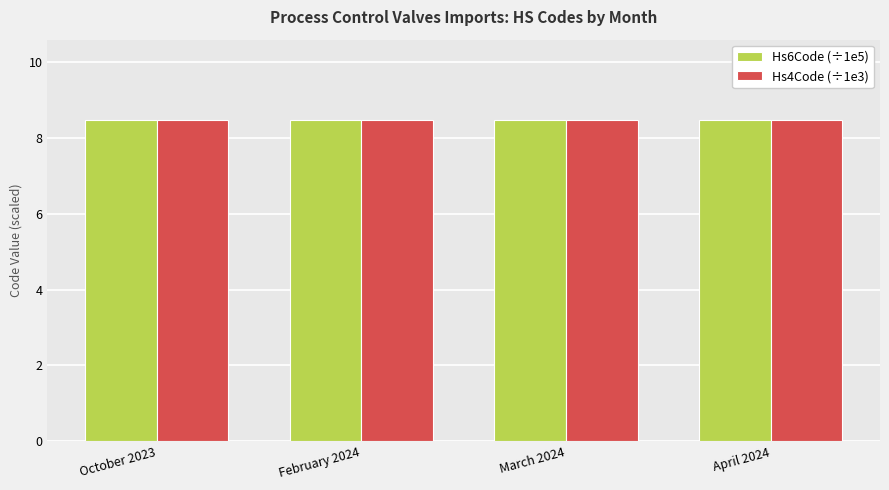

What is the label of the 2nd bar from the right?

March 2024